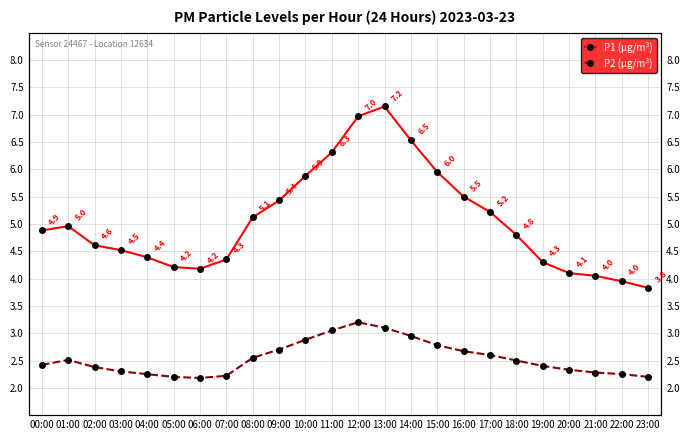

Rank the series by their average value, from highest to lowest.

P1 (μg/m³), P2 (μg/m³)